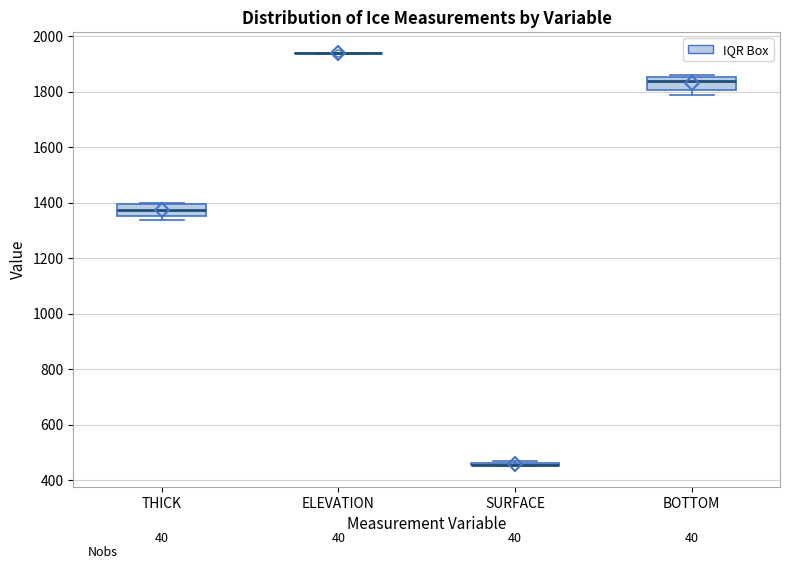

Reading left to right, transcribe this box plot: for each box, give where its median line is, the range the box spans, and where its two whiskers end, as read against the y-axis. The values are not printed on the chart, so give them approximately, as read against the axis.

THICK: median 1380, box 1360 to 1400, whiskers 1340 to 1400
ELEVATION: box collapsed to a line at 1940, whiskers 1940 to 1940
SURFACE: box collapsed to a line at 460, whiskers 440 to 460
BOTTOM: median 1840, box 1800 to 1860, whiskers 1780 to 1860